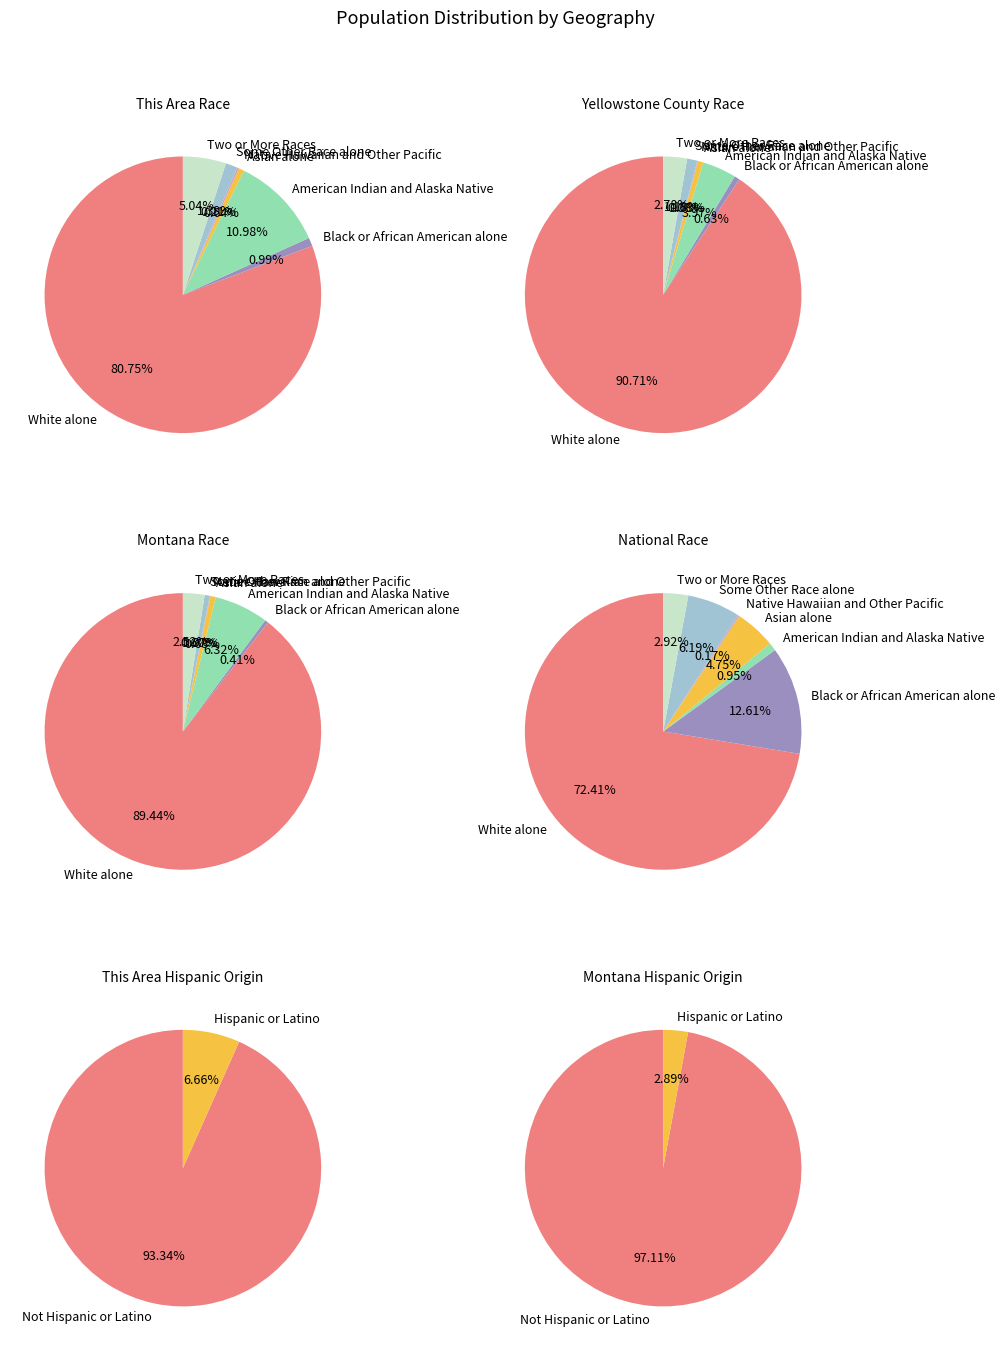

What percentage is the Black or African American alone slice, to the nearest percent?

13%